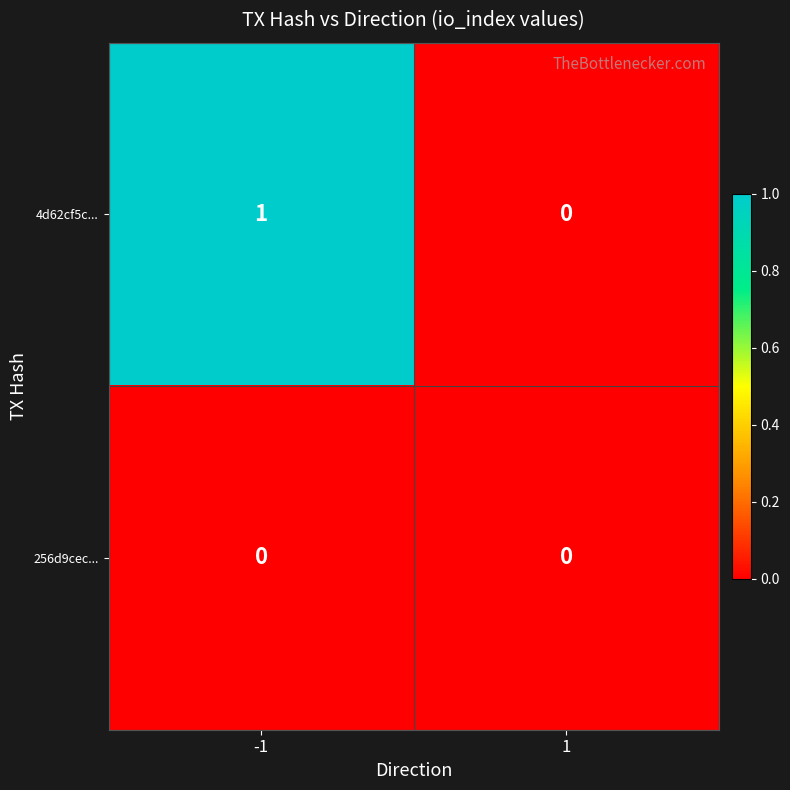

Which series has the largest total across all categories?

4d62cf5c...